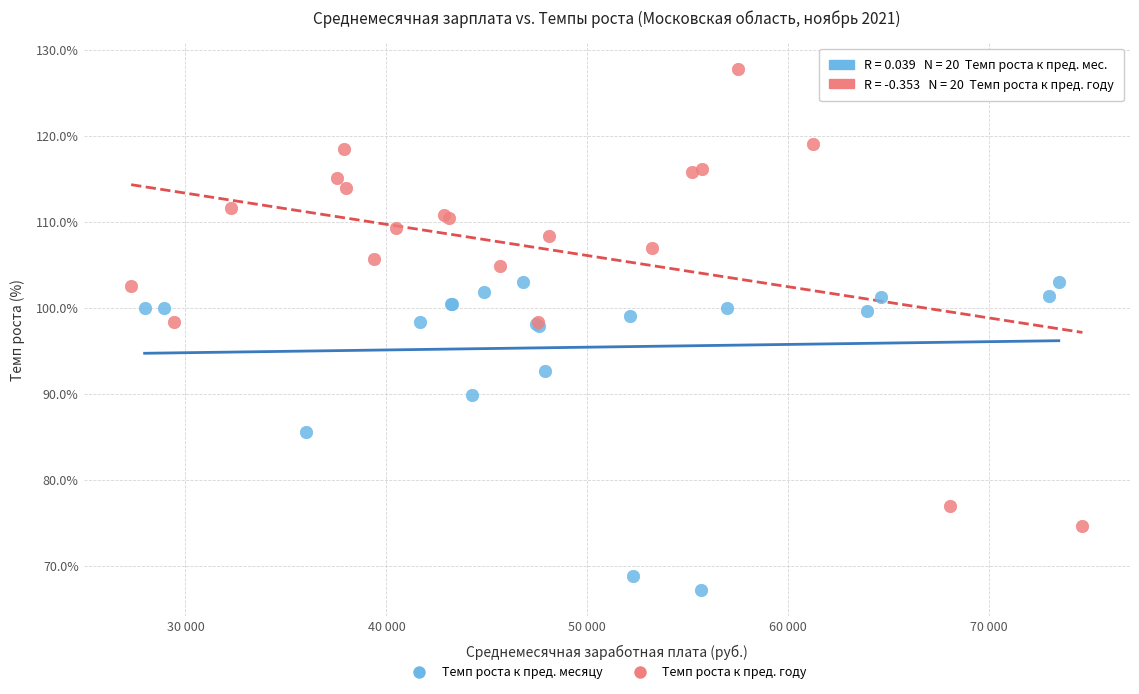

What are all the series names shown in the legend?

Темп роста к пред. месяцу, Темп роста к пред. году